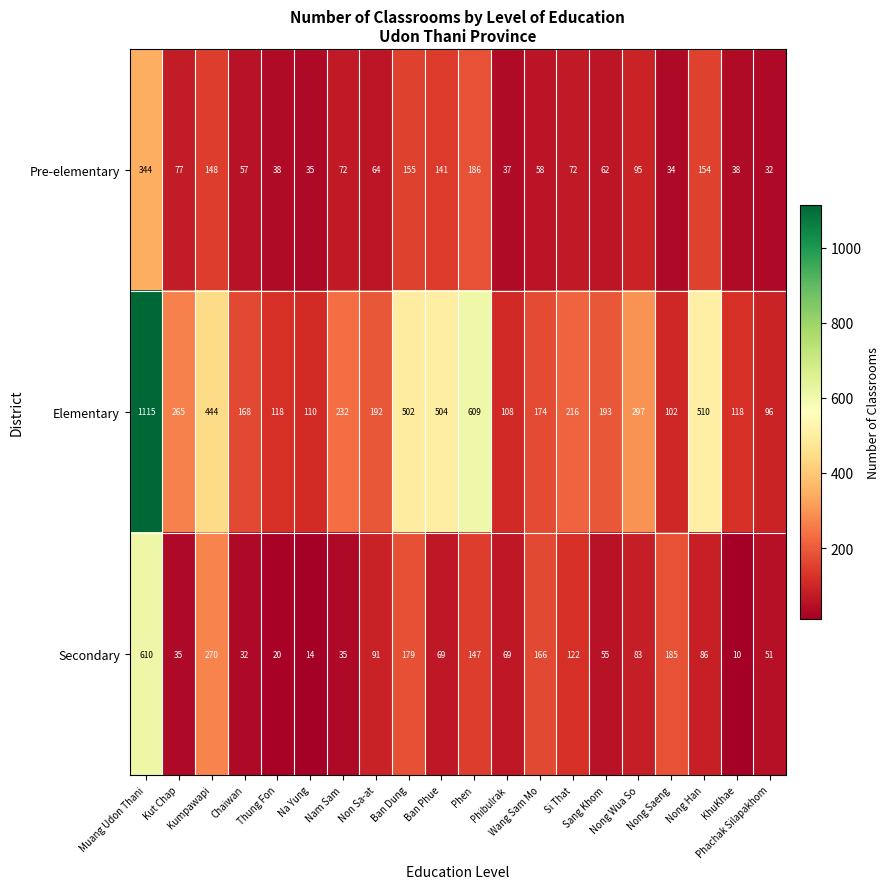

Which series has the widest spread of values?

Elementary